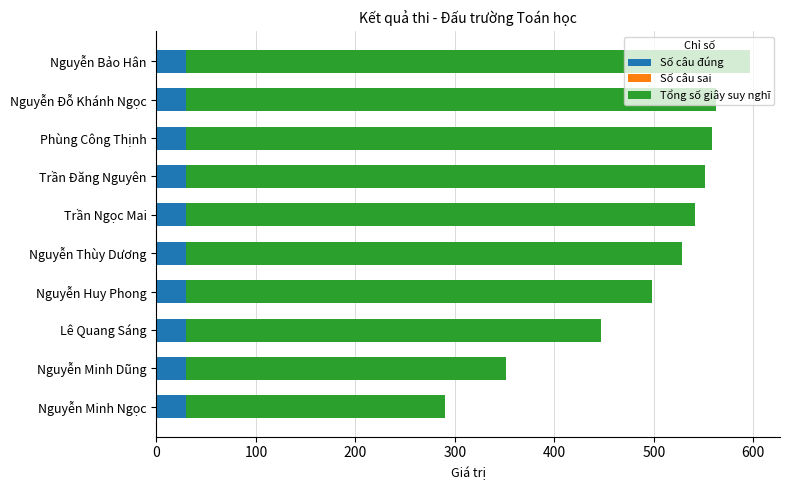

At which category is the sum across all series the highest?

Nguyễn Bảo Hân